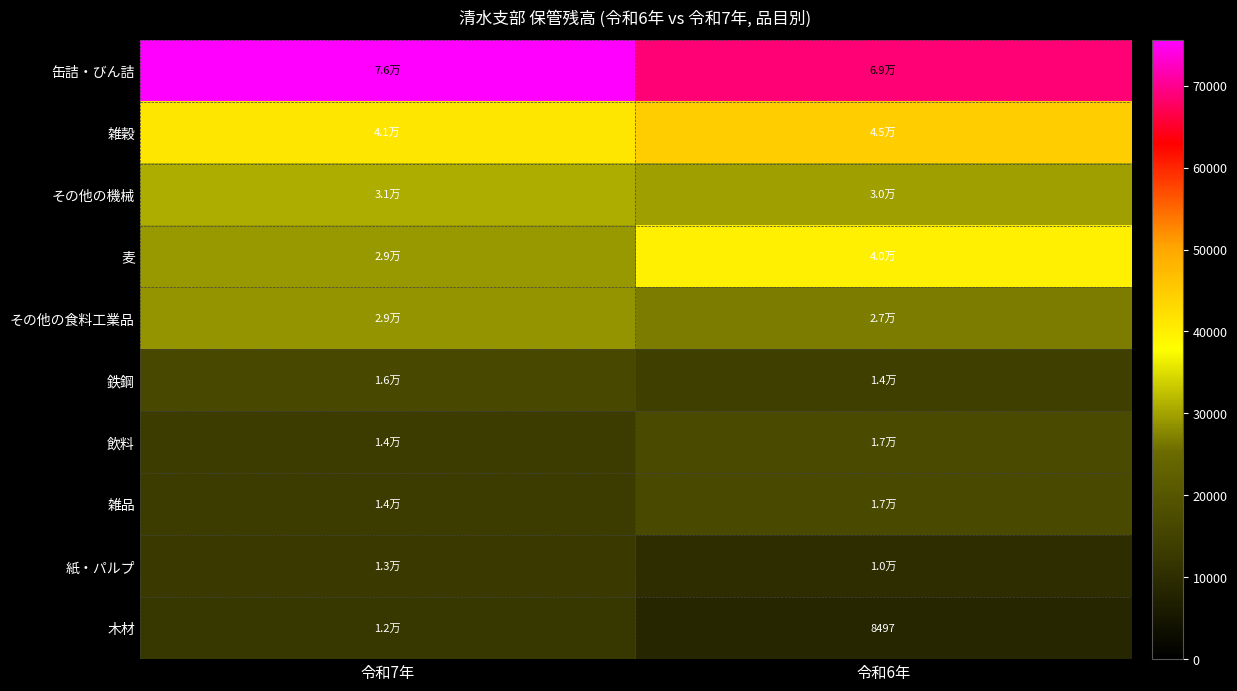

Is it true that 木材 equals 8497 at 令和6年?

True